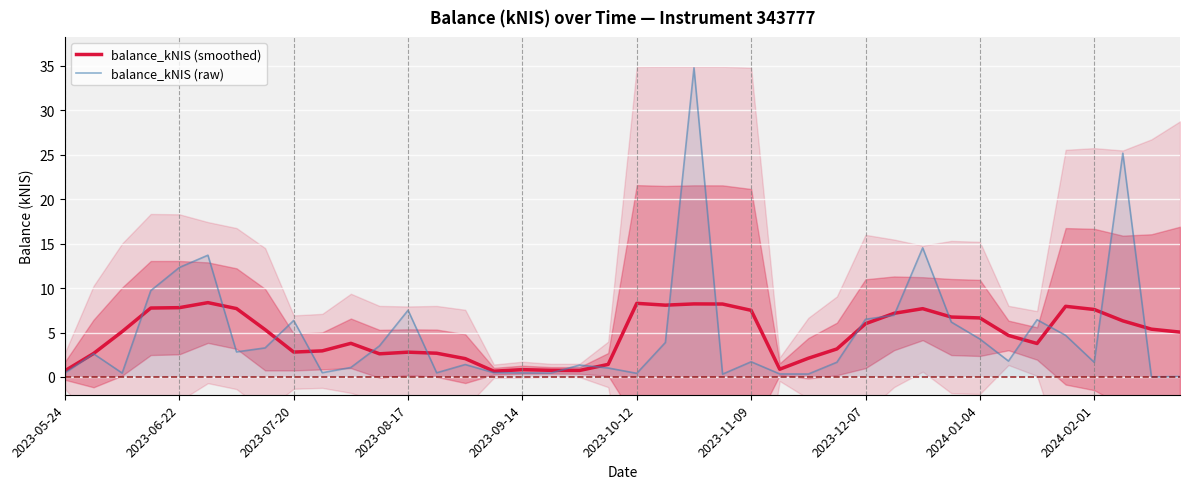

At which label does balance_kNIS (raw) first exceed 1?

2023-06-22